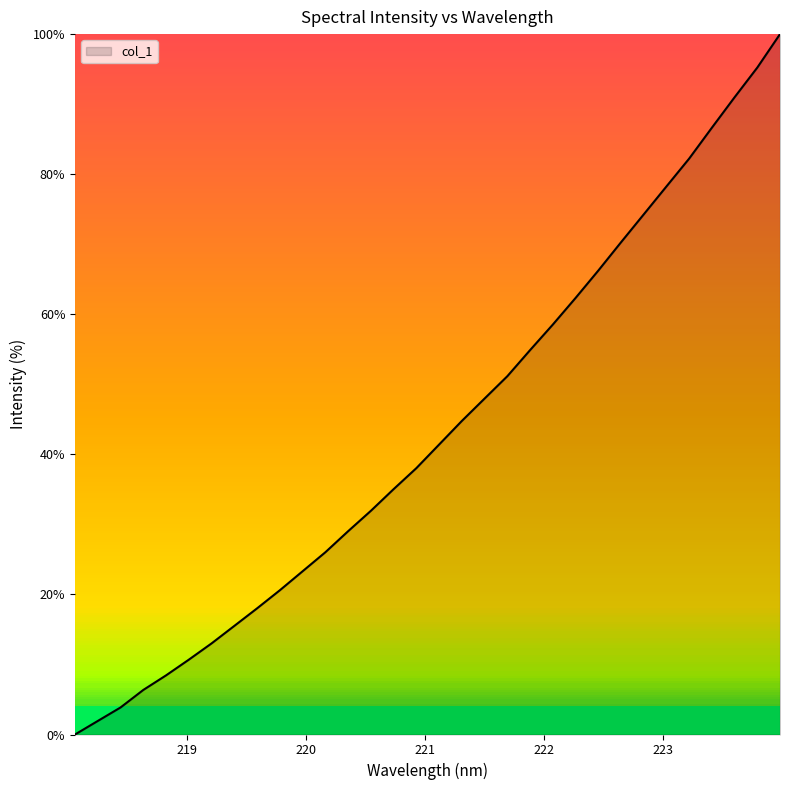

What is the maximum value shown in the chart?

100.0